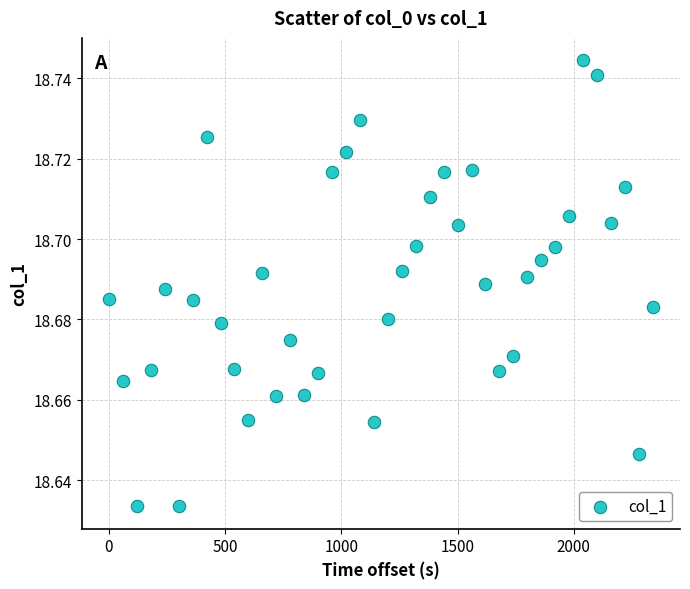

What is the range of X values (max minus min)?

2340.0